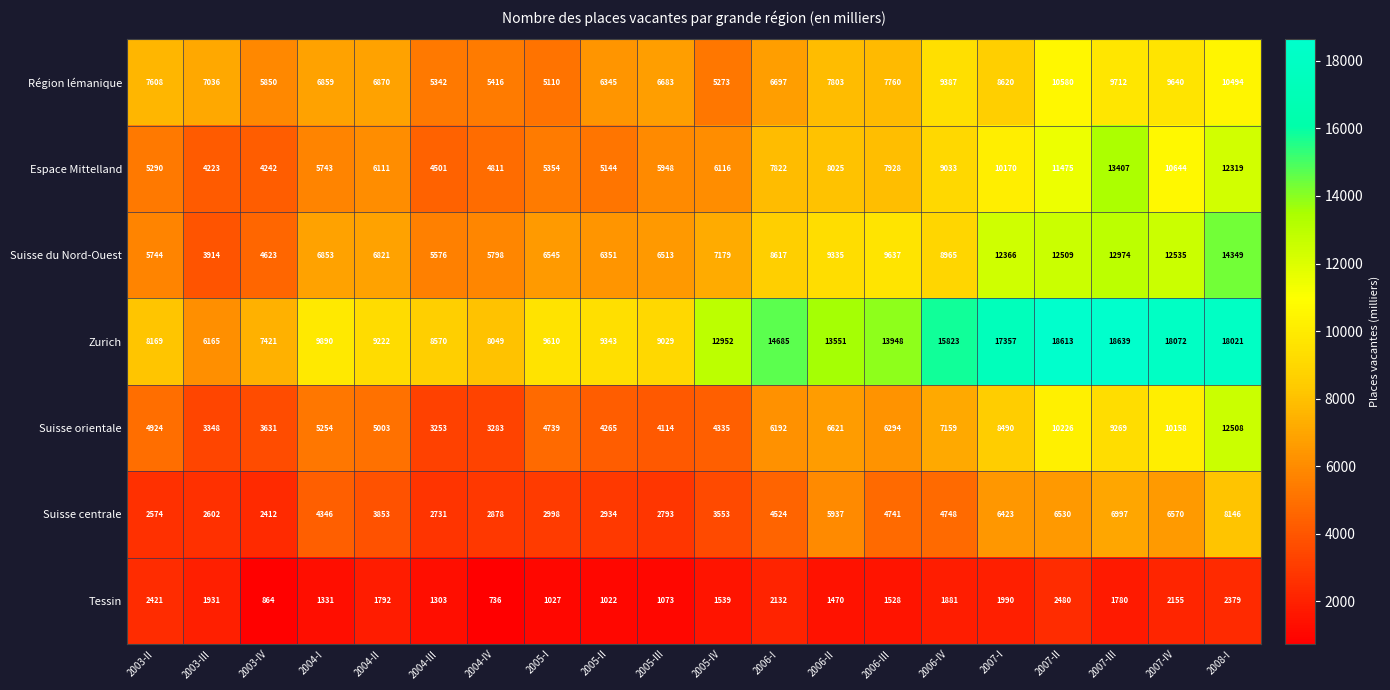

At 2003-III, list the series in order from smallest to largest.

Tessin, Suisse centrale, Suisse orientale, Suisse du Nord-Ouest, Espace Mittelland, Zurich, Région lémanique